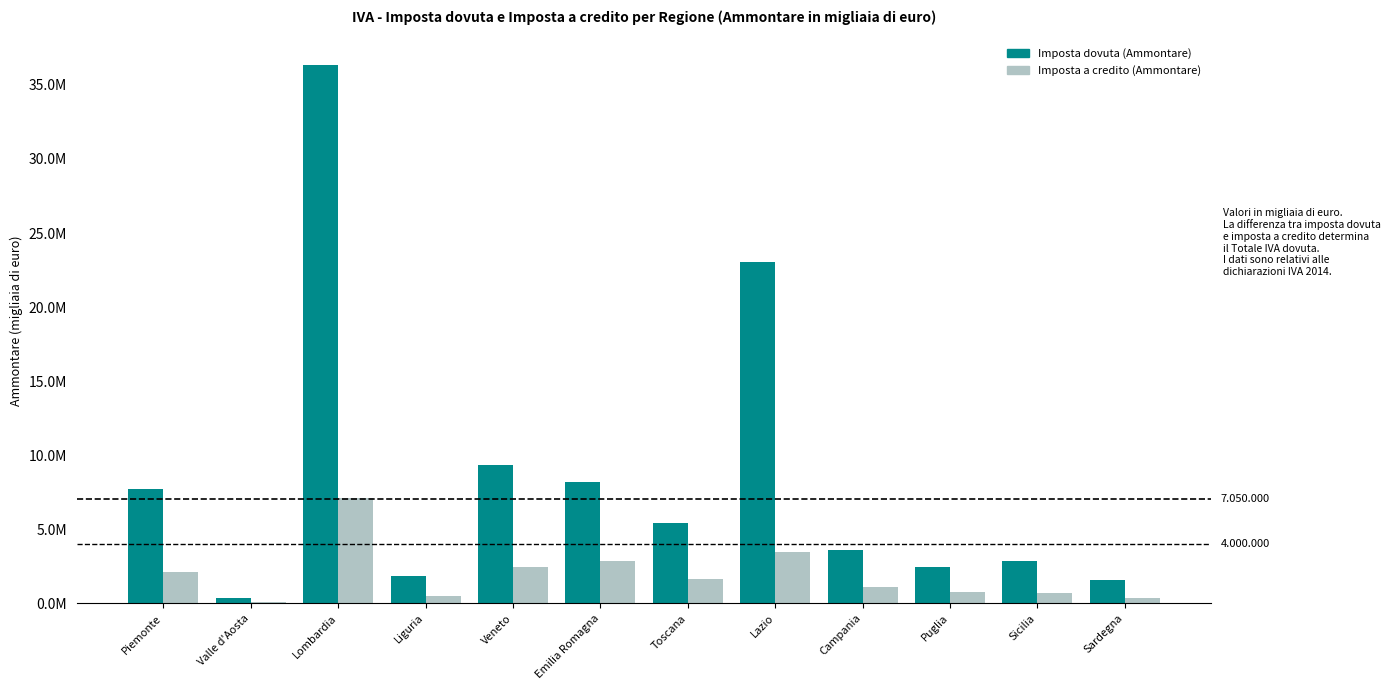

Are the bars grouped side by side (vs. stacked)?

Yes